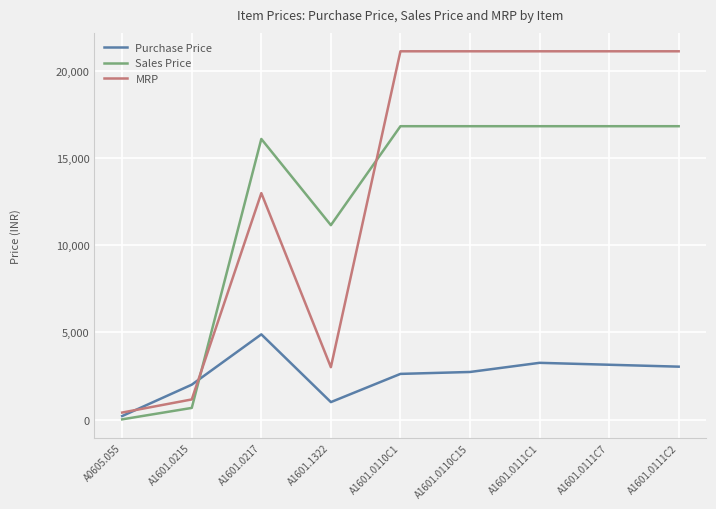

What is the sum of all Purchase Price values?

22875